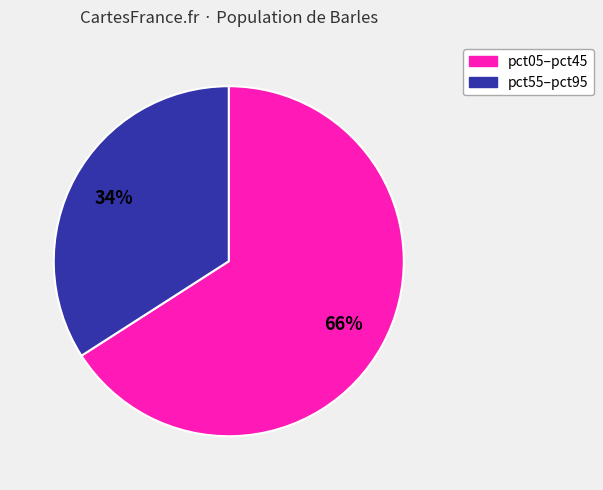

Does any single category account for the majority?

Yes